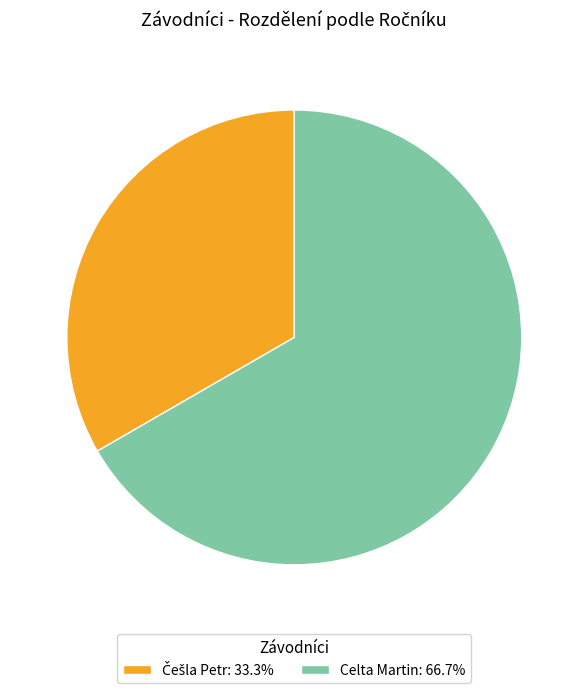

Is there a majority slice in this chart?

Yes